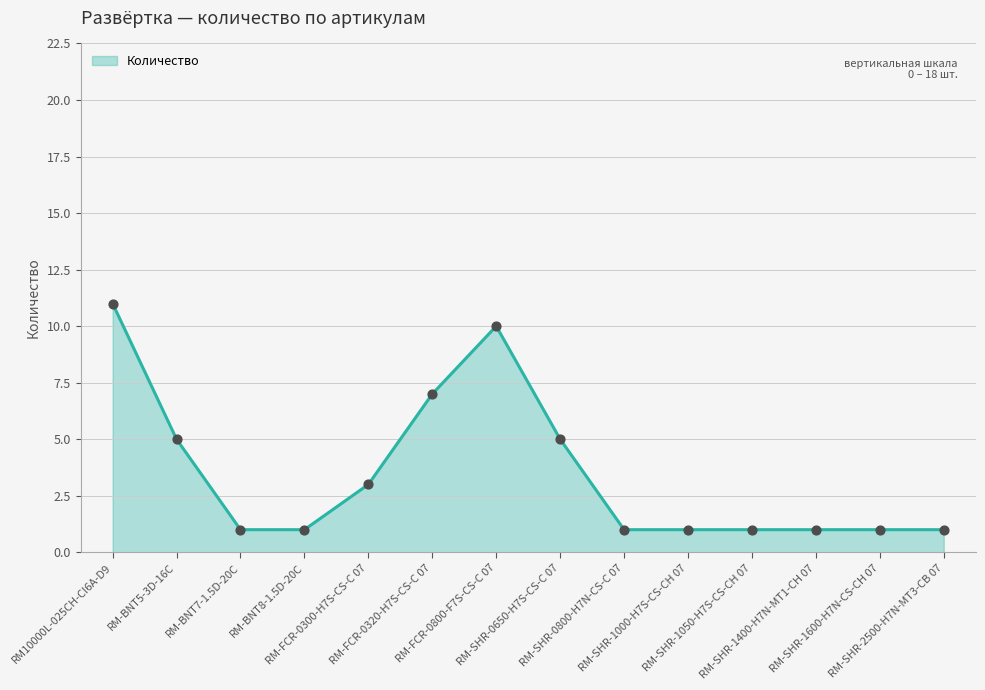

Approximately how many times larger is the value at RM-SHR-1050-H7S-CS-CH 07 compared to RM-FCR-0300-H7S-CS-C 07?

0.3